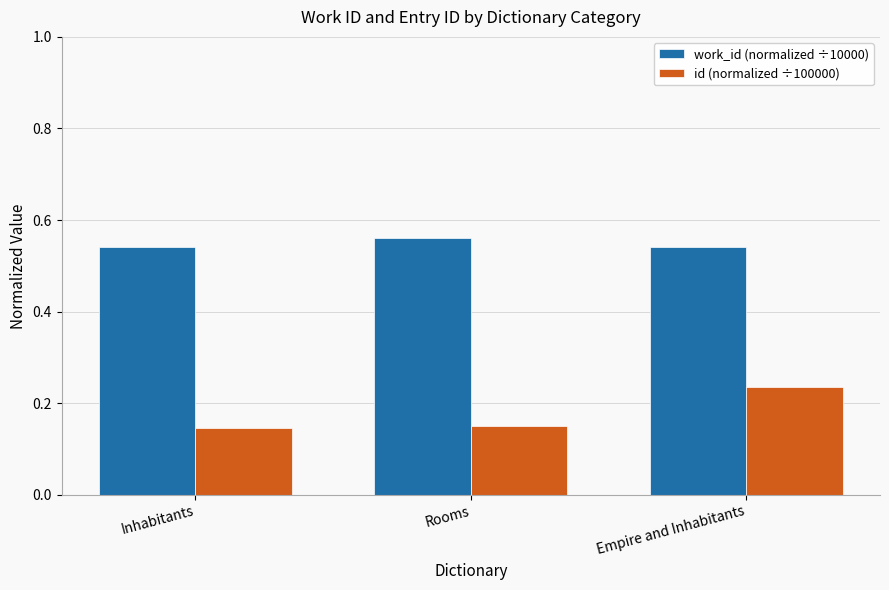

List the series in order of their peak value, lowest first.

id (normalized ÷100000), work_id (normalized ÷10000)